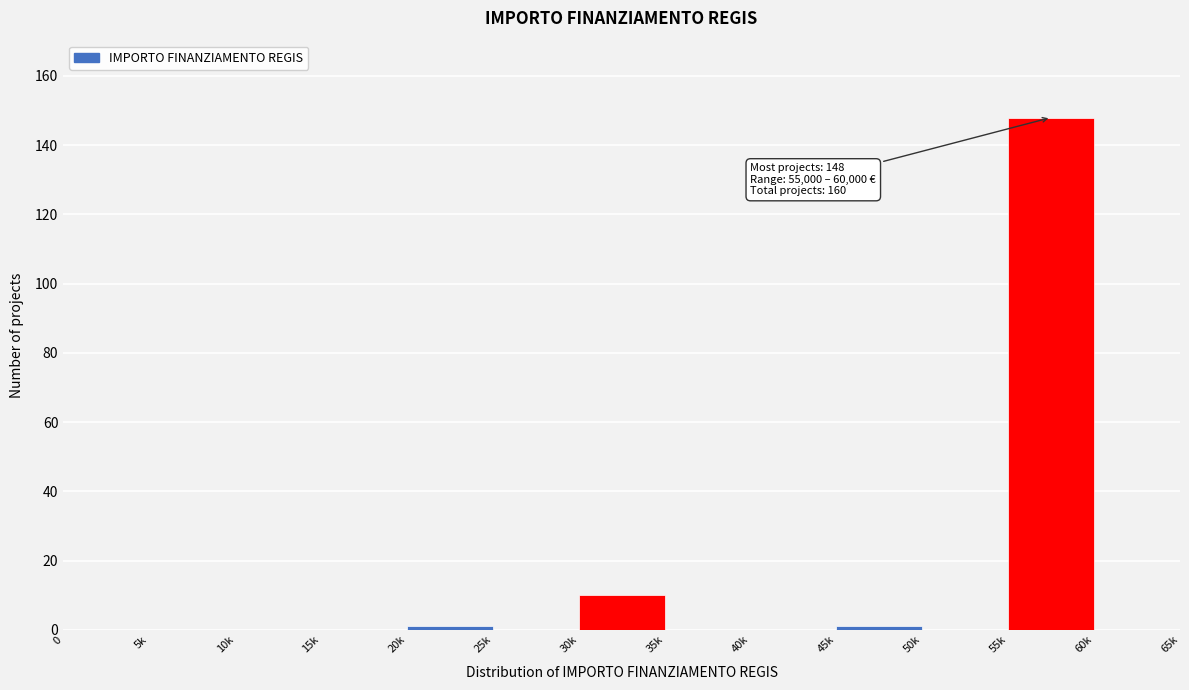

Reading left to right, extract all data points from this chart.

0=0	5k=0	10k=0	15k=0	20k=1	25k=0	30k=10	35k=0	40k=0	45k=1	50k=0	55k=148	60k=0